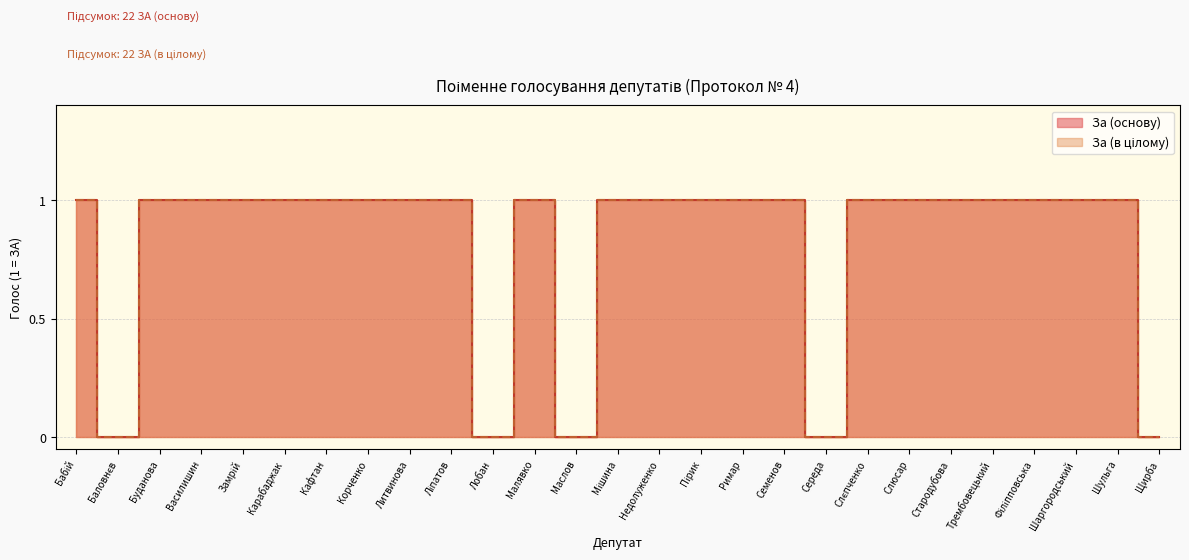

Count the За (в цілому) values in the range 1 to 2.

22